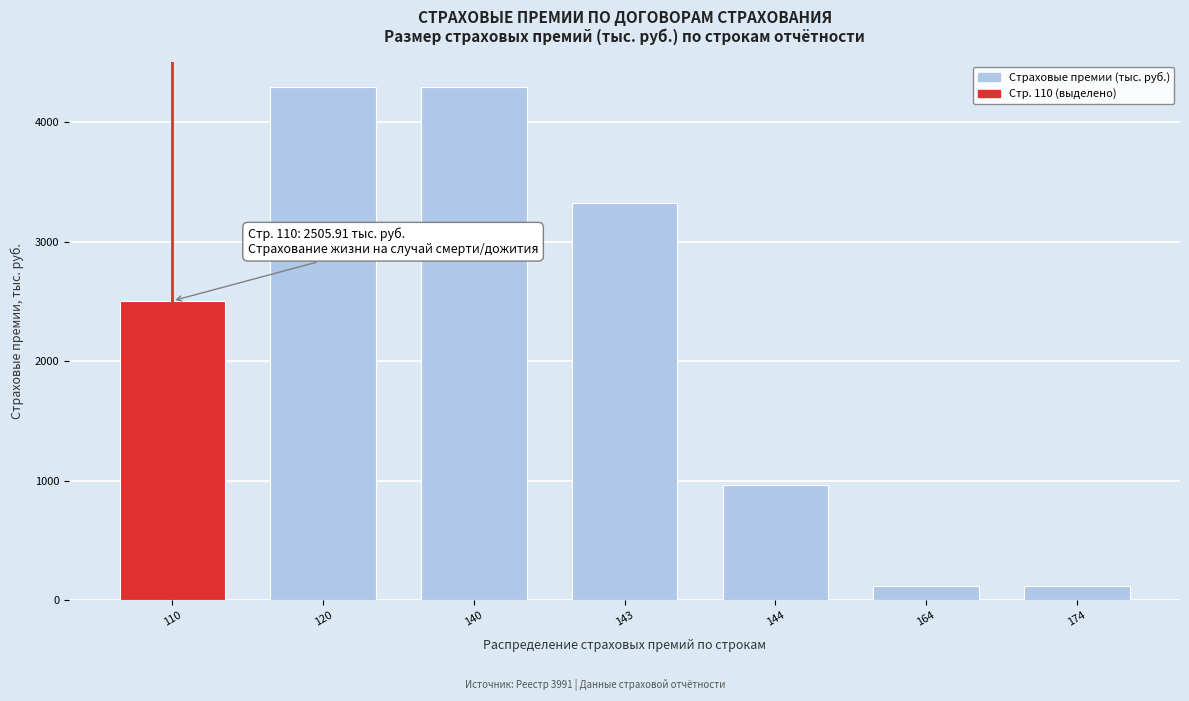

Reading left to right, extract all data points from this chart.

2505.9	4293.5	4293.5	3327.7	965.8	119.6	119.6